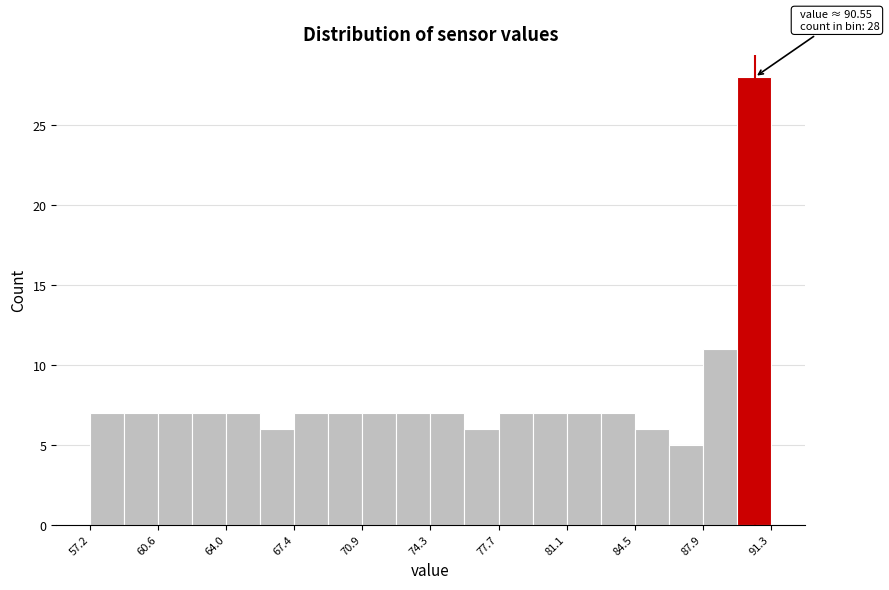

Read against the x-axis, roughly where is the centre of the tallest bar?

90.5